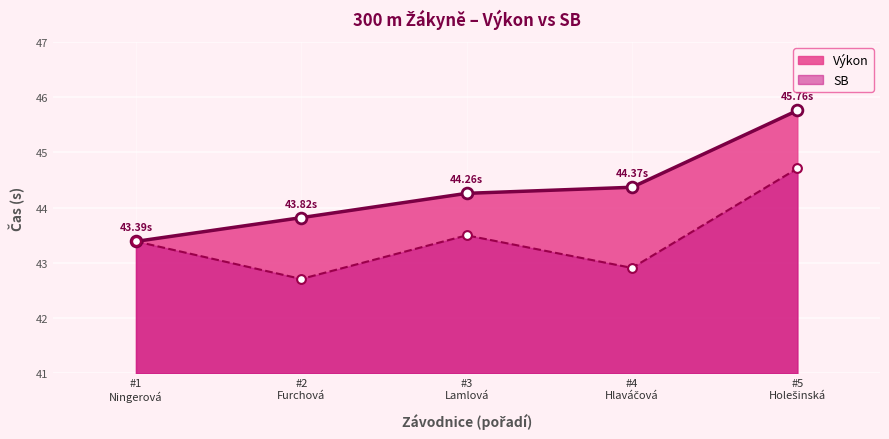

Which series has the largest total across all categories?

Výkon